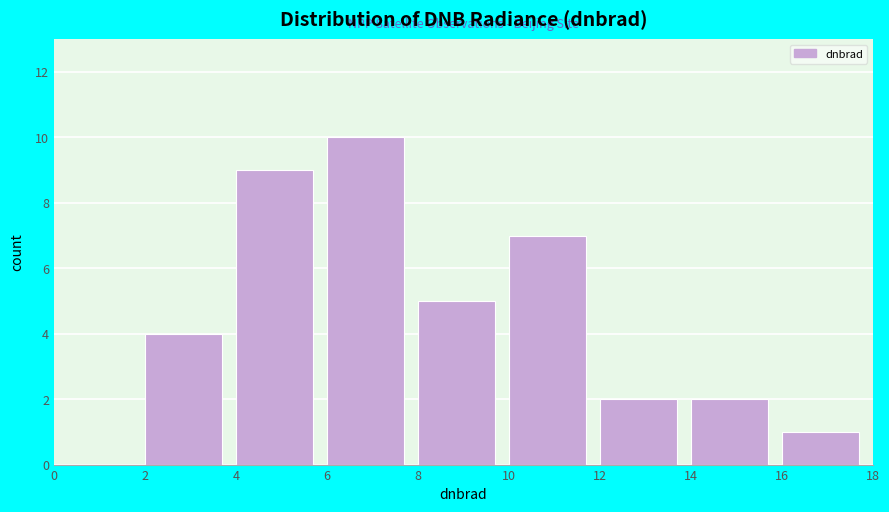

Over which range of the x-axis is the bar tallest?

6 to 8